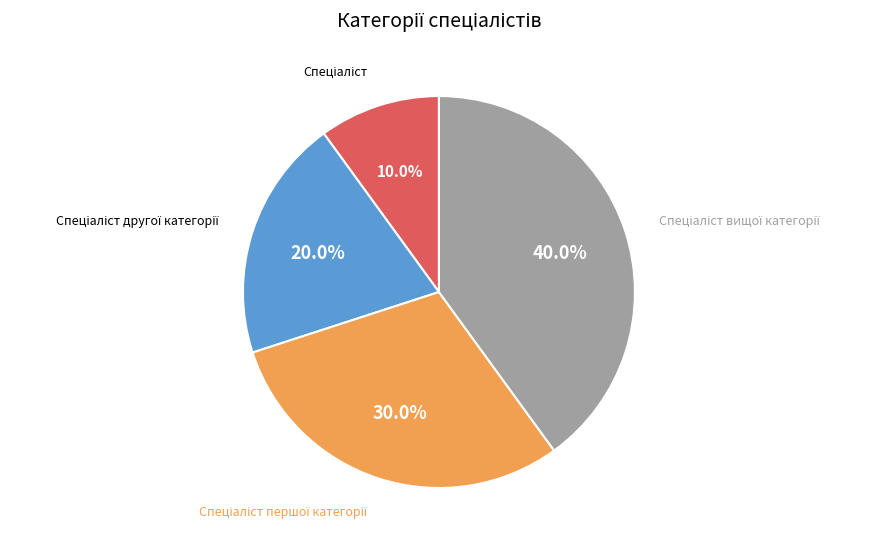

Is there any slice that represents more than half of the pie?

No